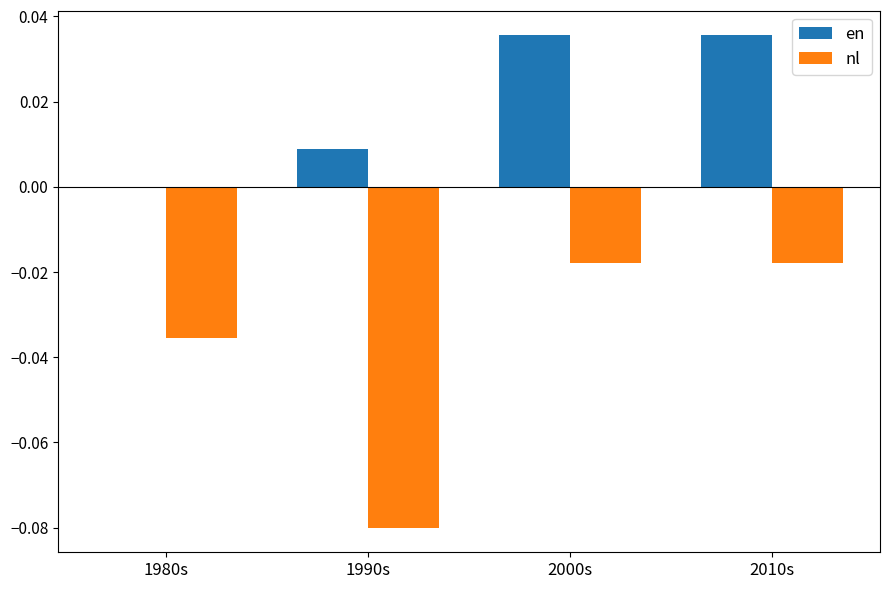

Which series changed the most between 1990s and 2000s?

nl